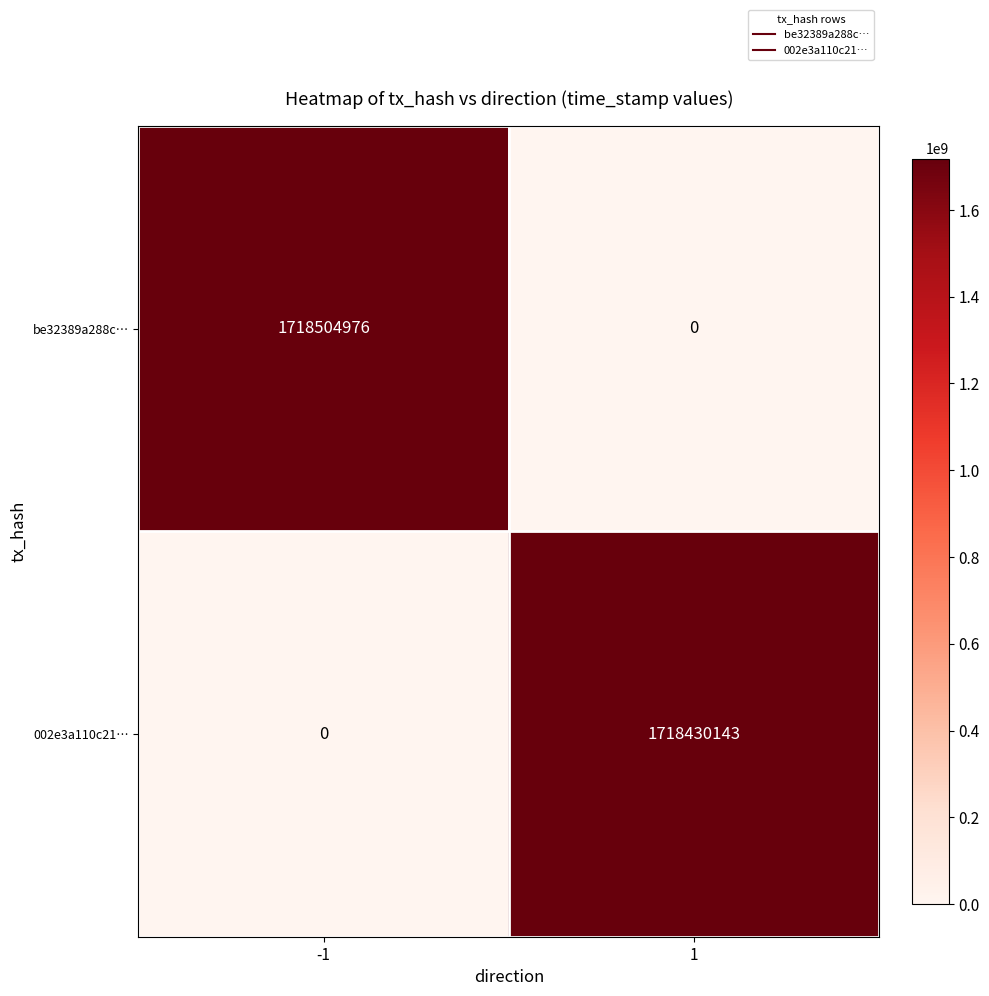

What is the greatest value displayed?

1718504976